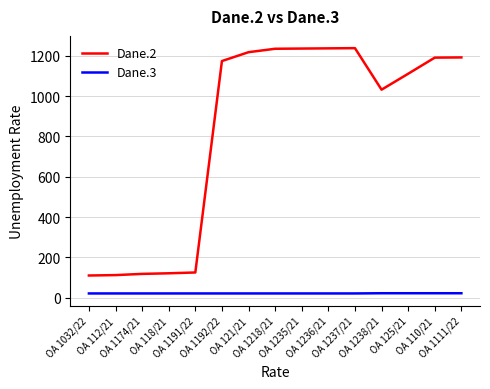

Rank the series by their average value, from highest to lowest.

Dane.2, Dane.3